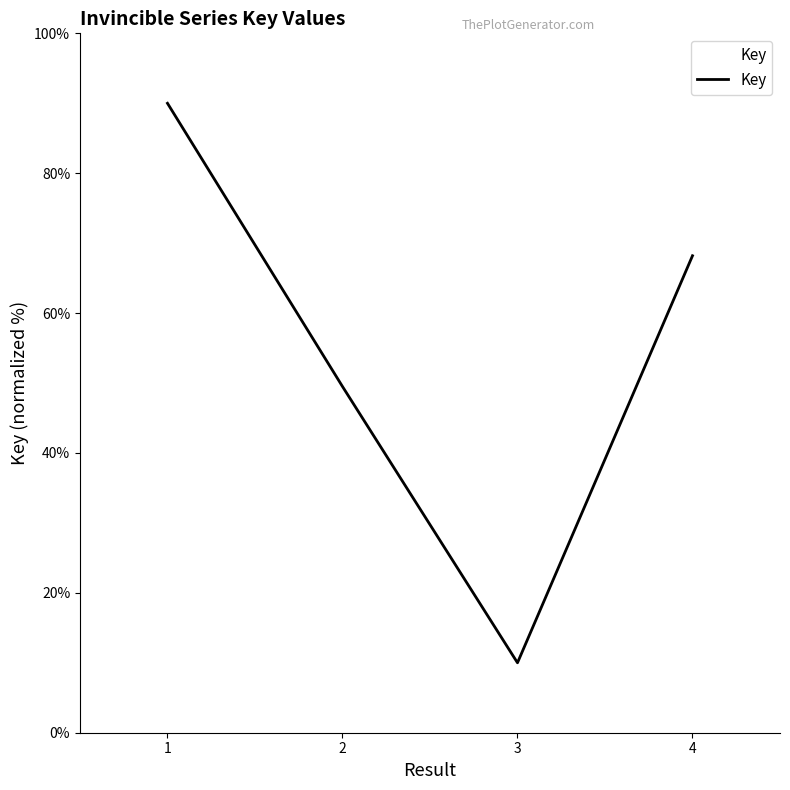

At which label is the value closest to 50?

2